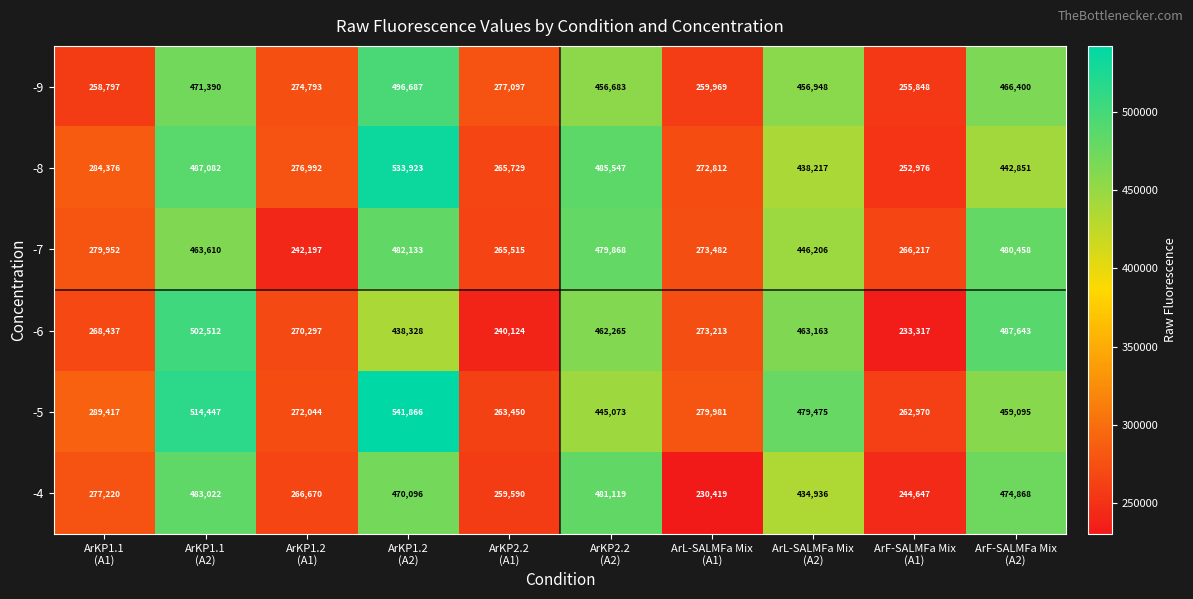

What is the difference between the maximum and minimum values in the -5 series?

278896